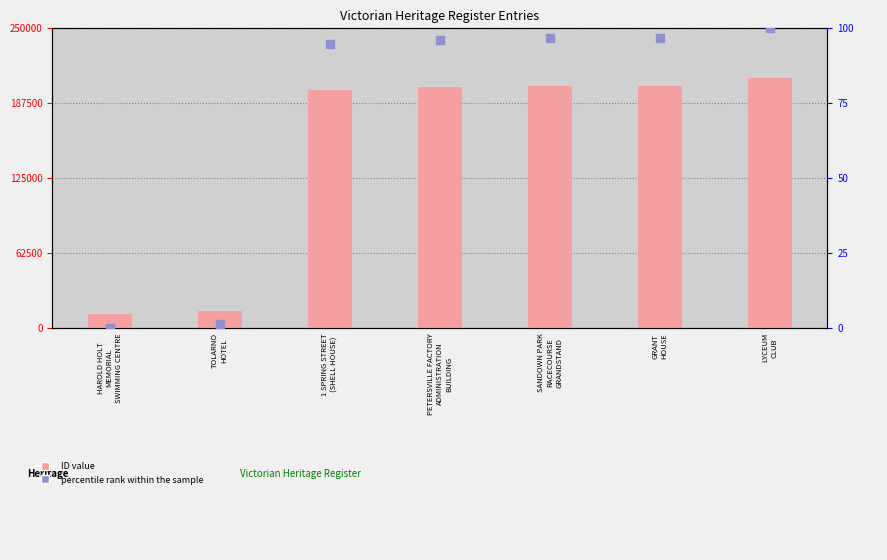

At which category is the sum across all series the highest?

LYCEUM
CLUB